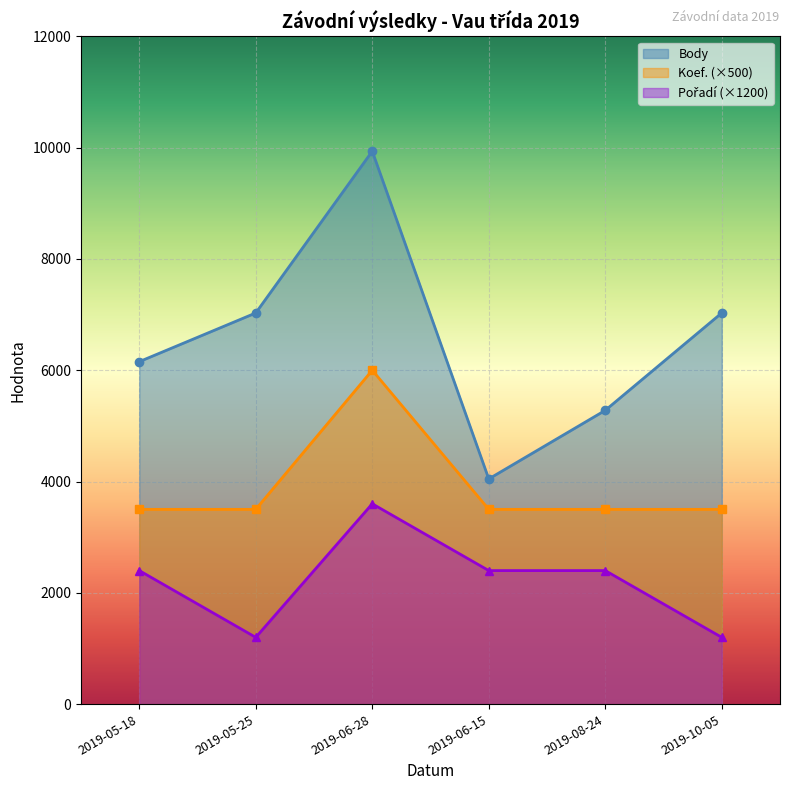

How many distinct data groups are displayed?

3